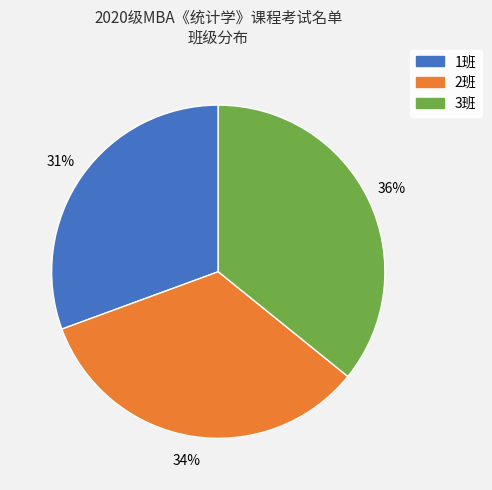

Which category has the smallest portion of the pie?

1班